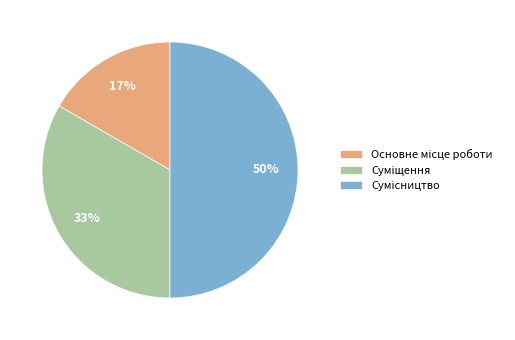

To the nearest percent, what is the average slice percentage?

33%